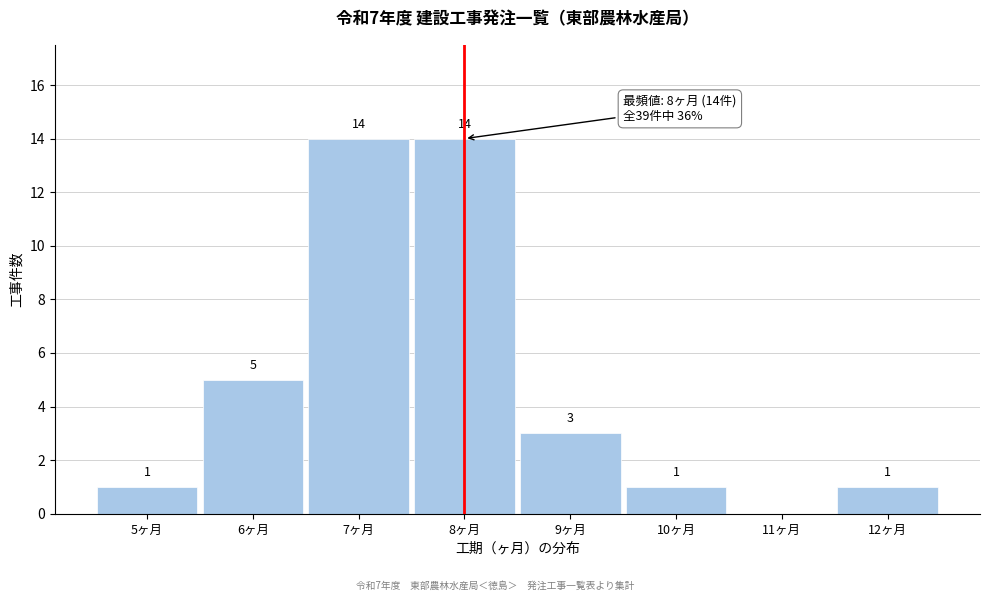

Reading left to right, extract all data points from this chart.

5ヶ月=1	6ヶ月=5	7ヶ月=14	8ヶ月=14	9ヶ月=3	10ヶ月=1	11ヶ月=0	12ヶ月=1